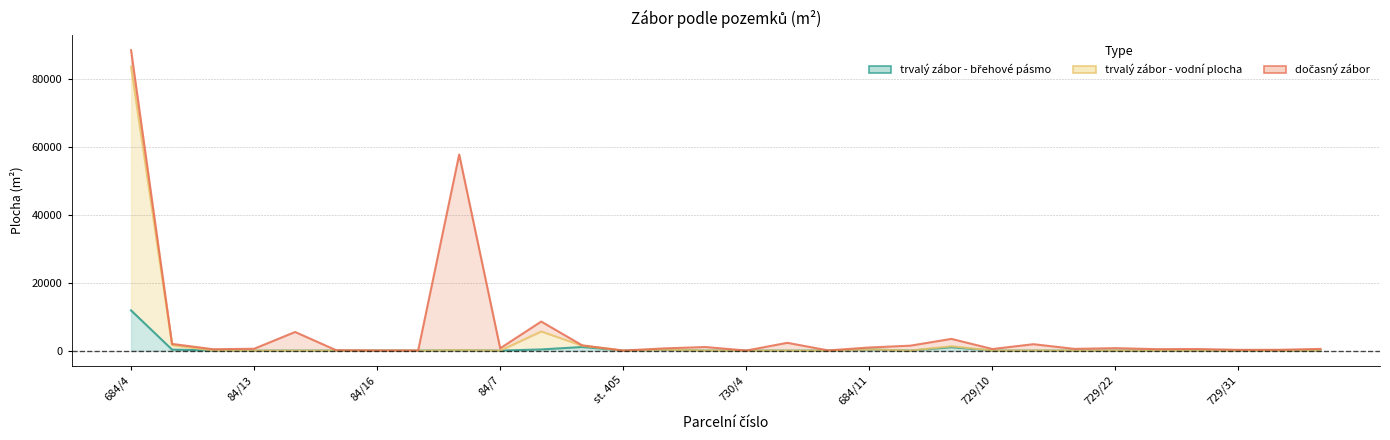

Which series has the widest spread of values?

trvalý zábor - vodní plocha